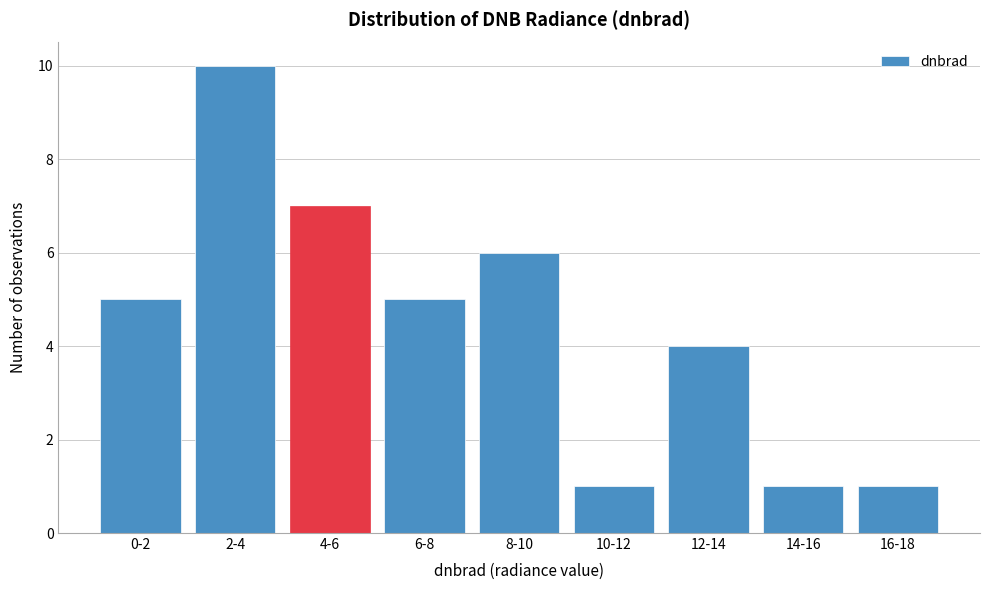

Reading left to right, transcribe all the data shown in this chart.

5	10	7	5	6	1	4	1	1